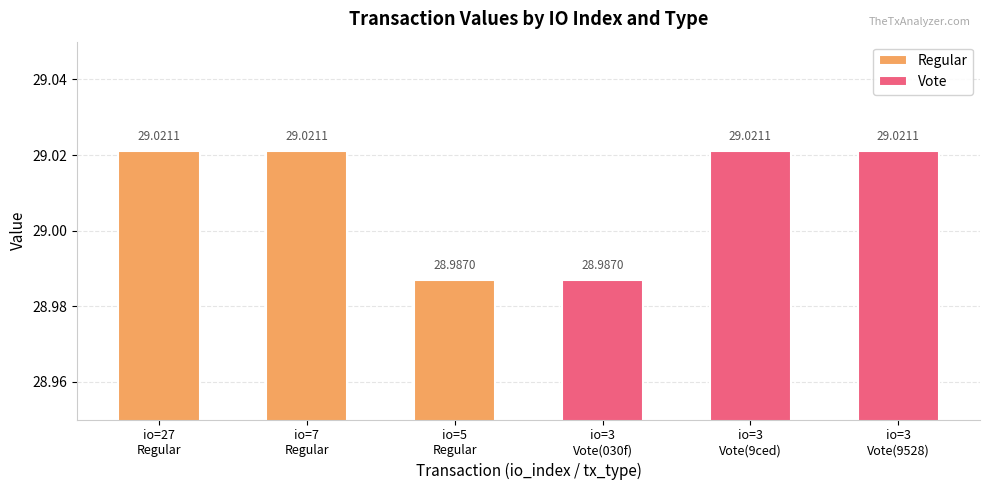

True or false: Vote has a value of 9.1 at io=3 Vote(9ced).

False